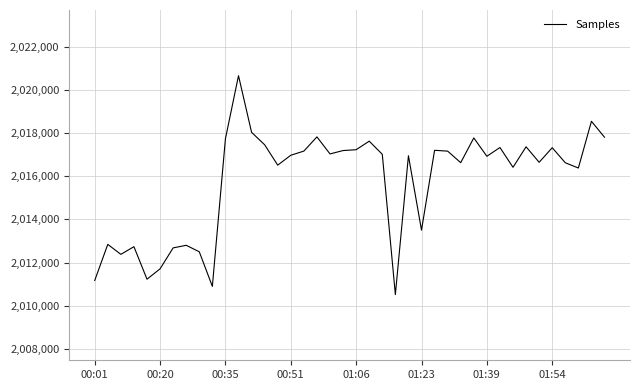

What is the difference between the maximum and minimum values?

10151